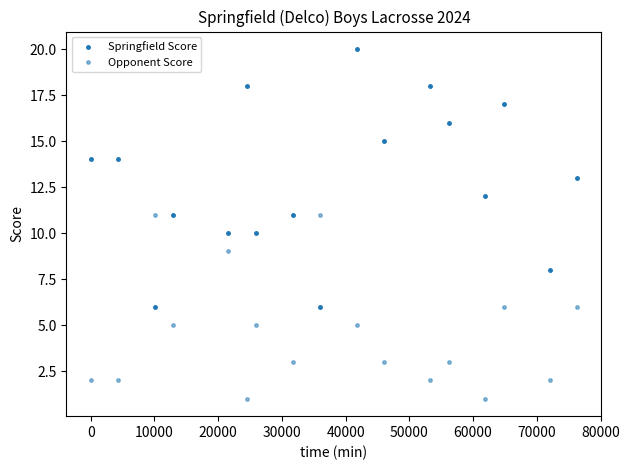

How many distinct data groups are displayed?

2